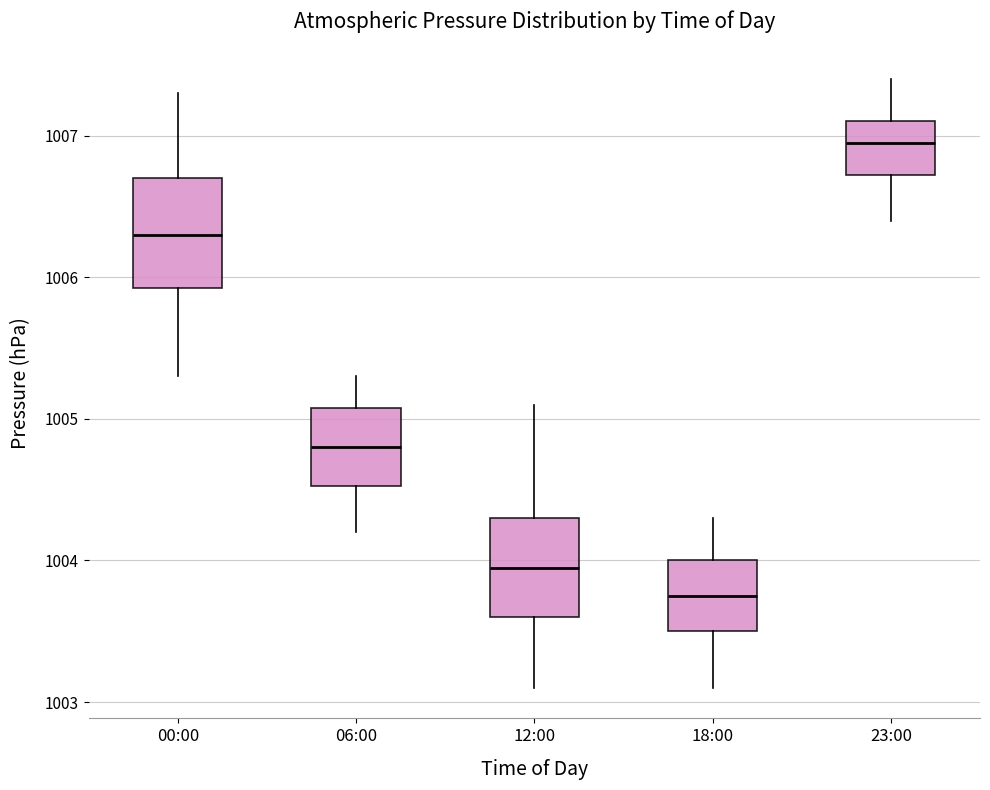

Which box's median line is the highest?

23:00